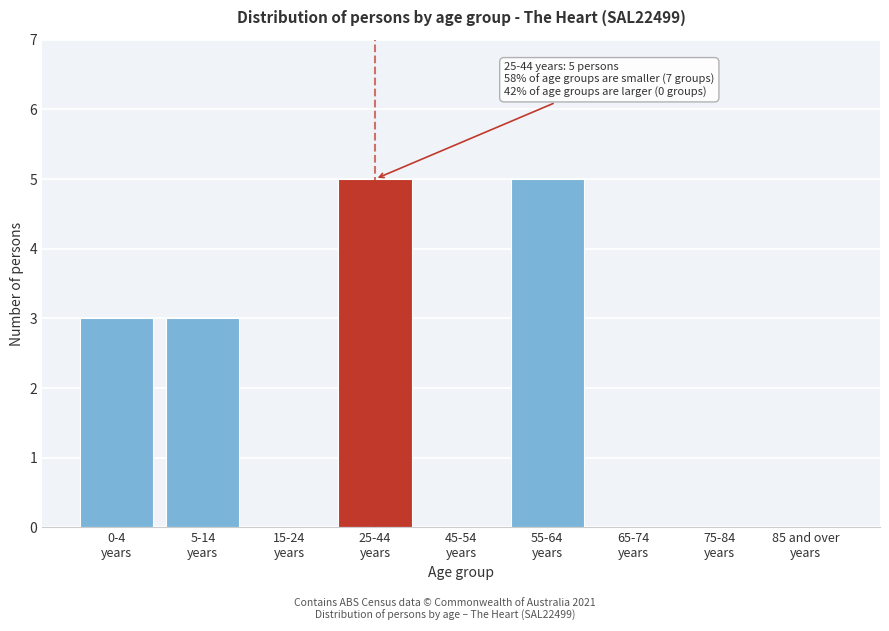

What is the sum of all values?

16